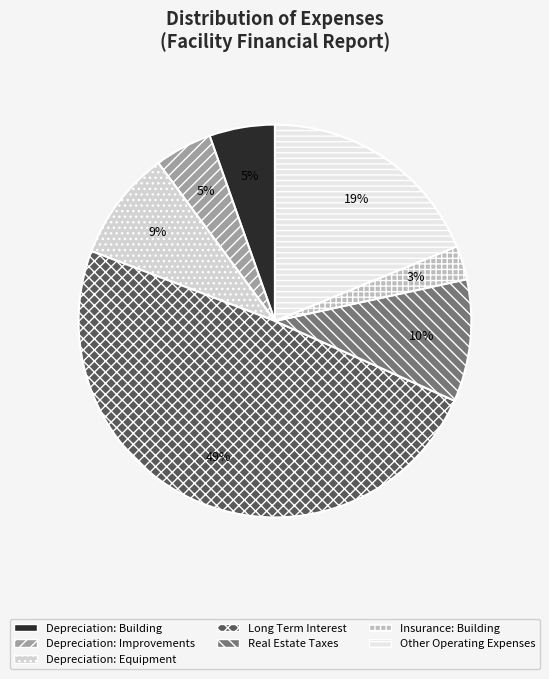

Does any single category account for the majority?

No